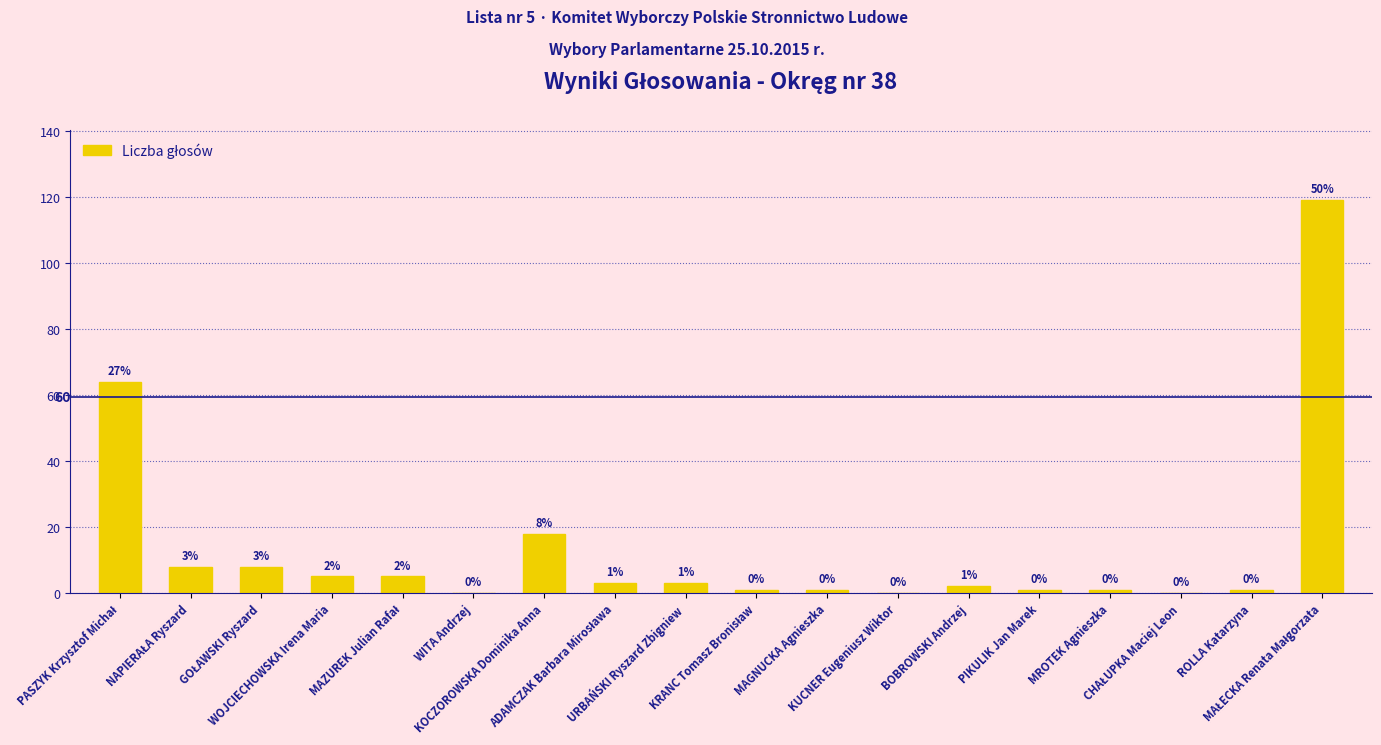

What is the greatest value displayed?

119